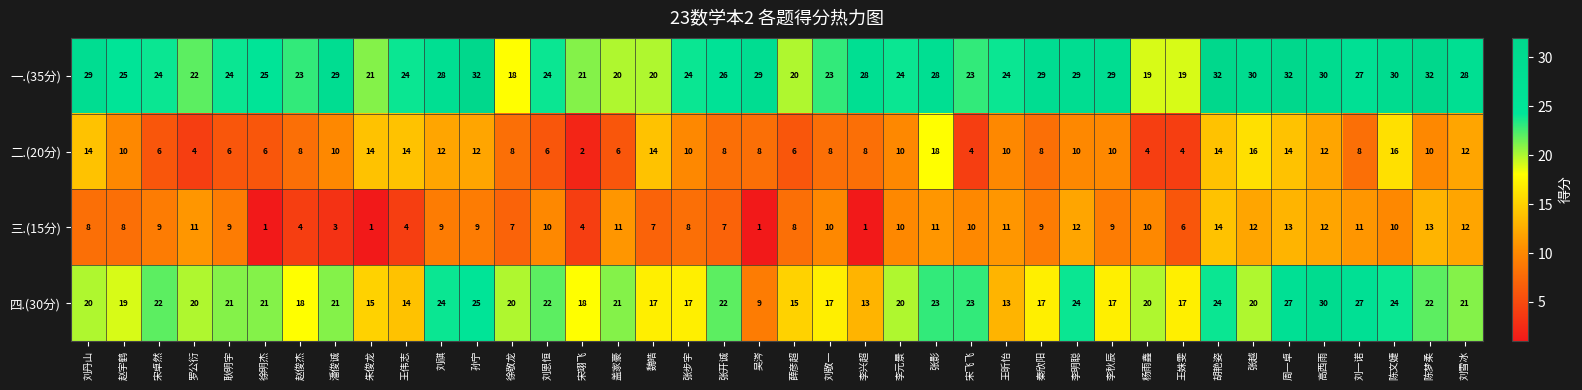

The 四.(30分) series shows 24 at 刘祺. True or false?

True